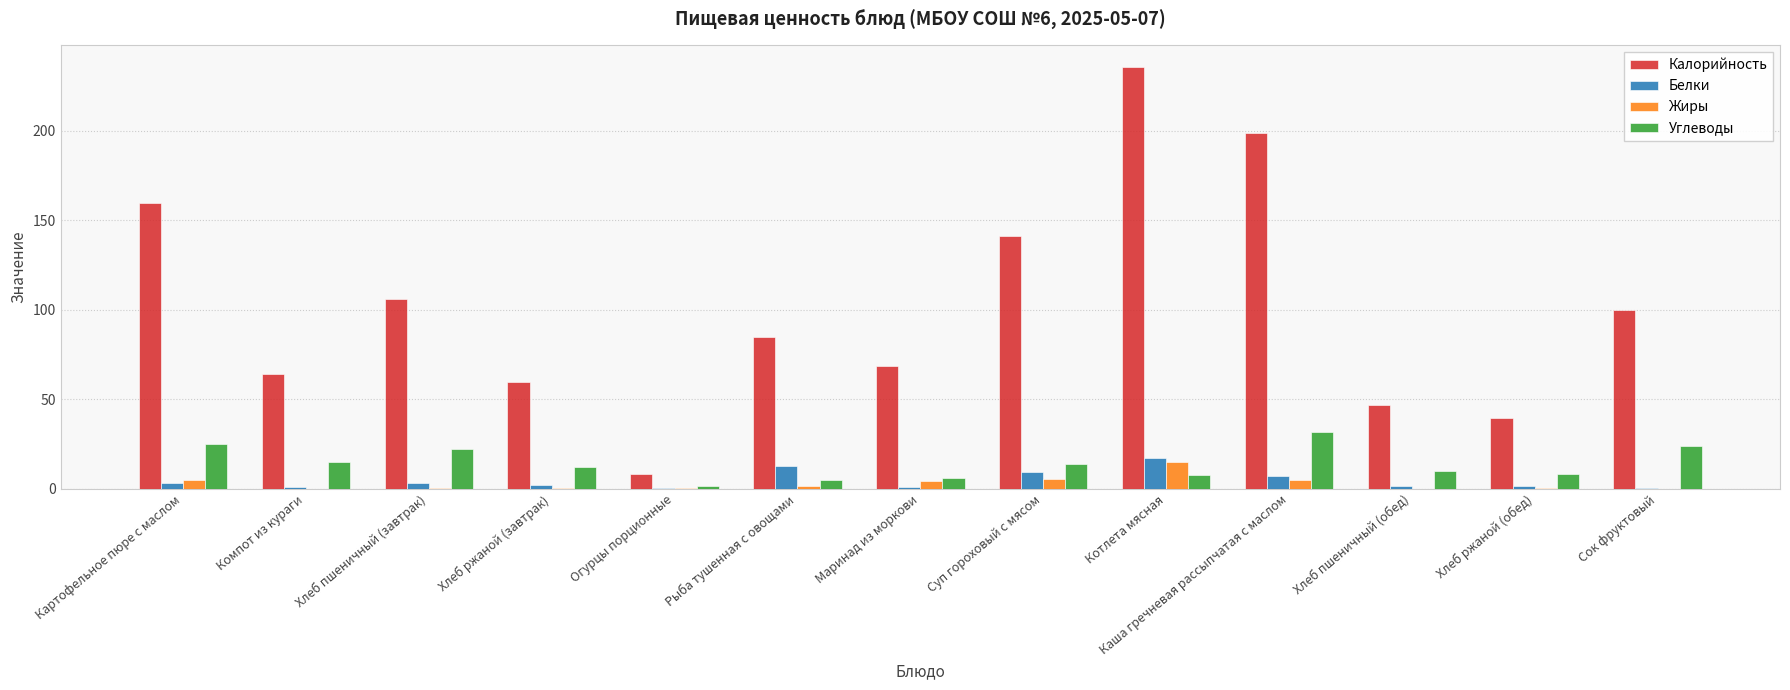

What is the sum of all Белки values?

60.7